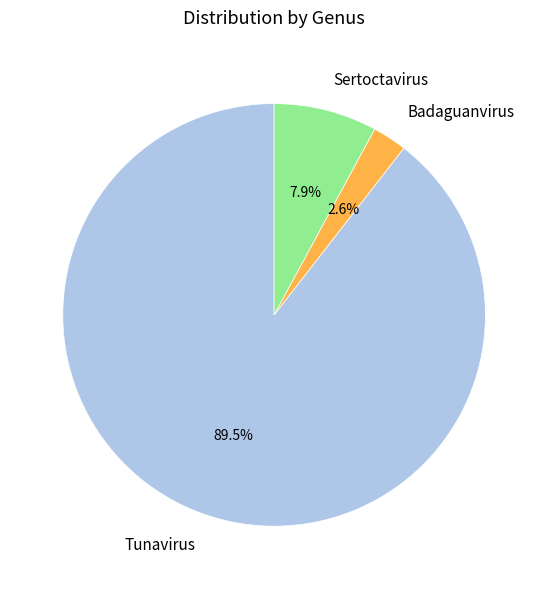

True or false: Badaguanvirus accounts for 36% of the total.

False